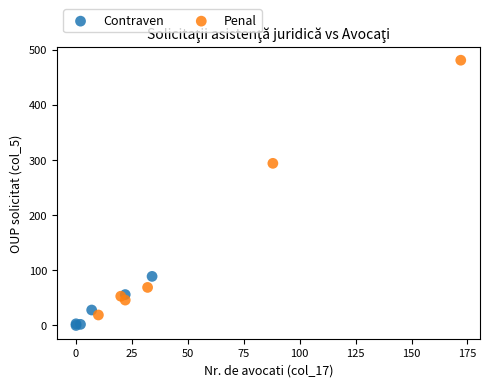

Which series has the widest spread of Y values?

Penal